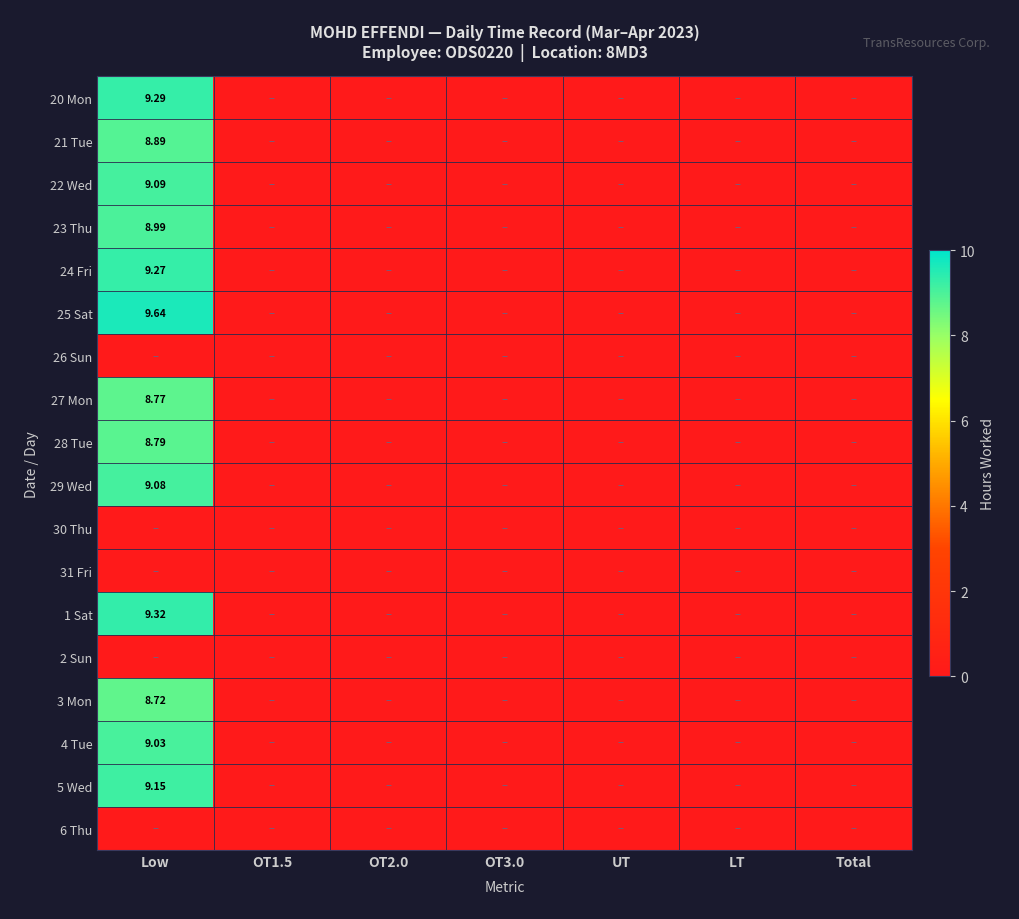

How many values in 4 Tue are above zero?

1